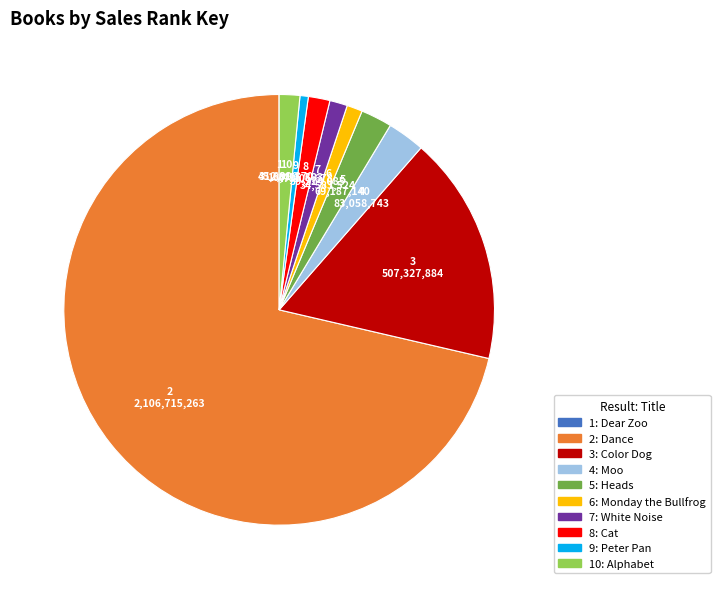

Does any single category account for the majority?

Yes